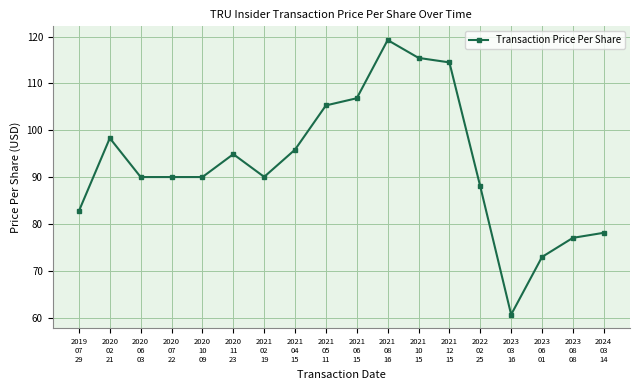

What is the difference between the maximum and minimum values?

58.6